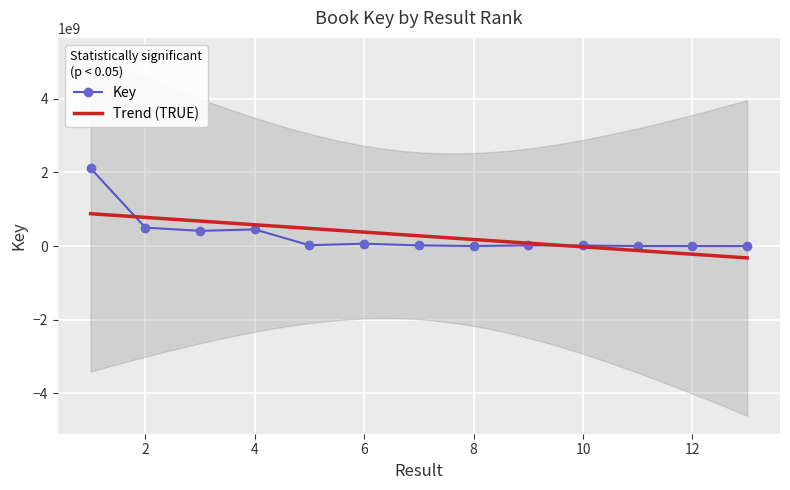

How many categories are shown in the chart?

13